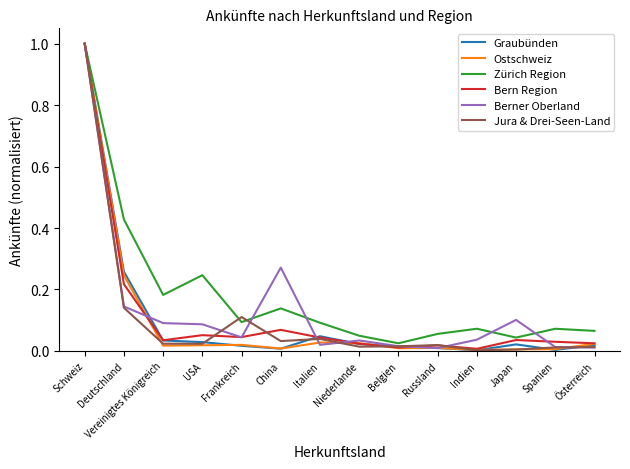

Which series changed the most between USA and Japan?

Zürich Region